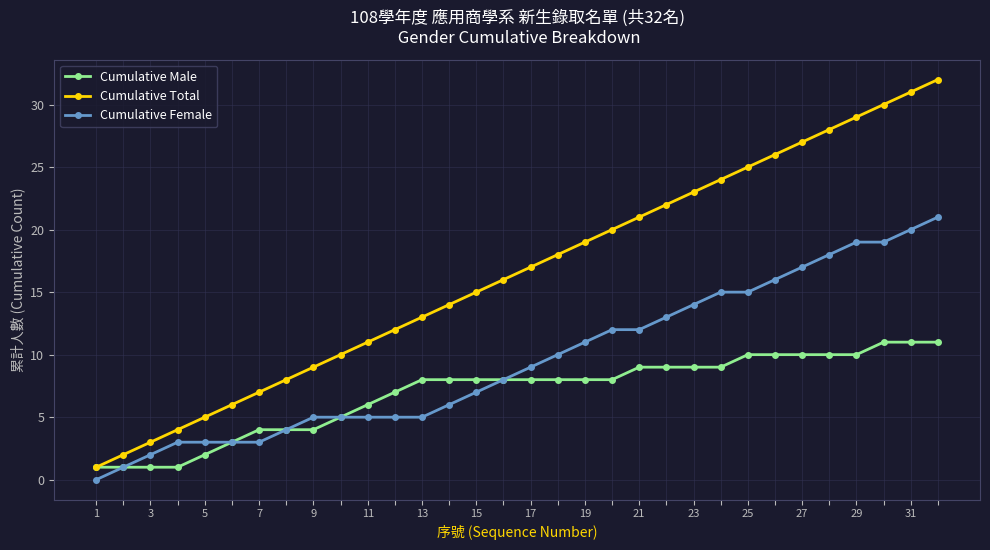

True or false: Cumulative Total and Cumulative Female cross at least once.

False